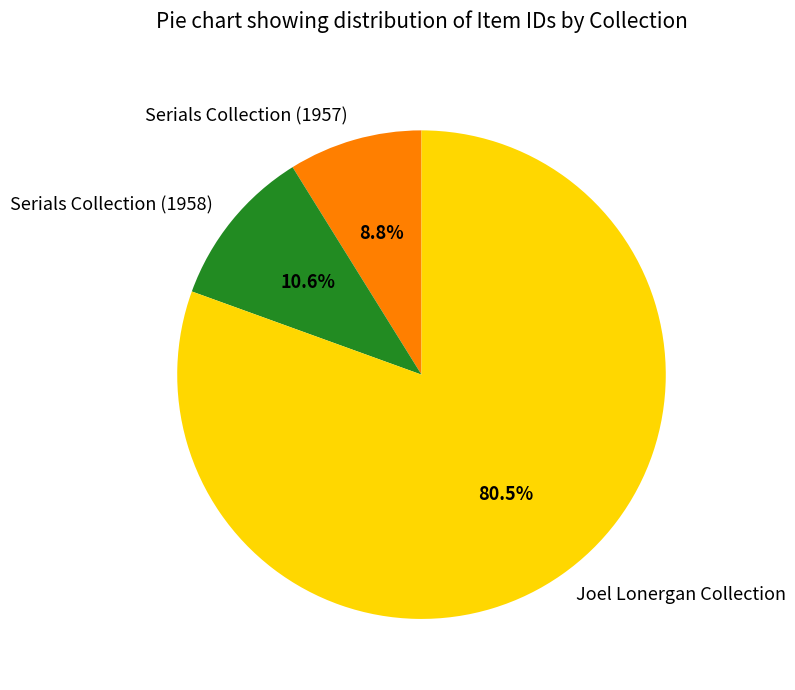

What is the smallest slice in the pie chart?

Serials Collection (1957)